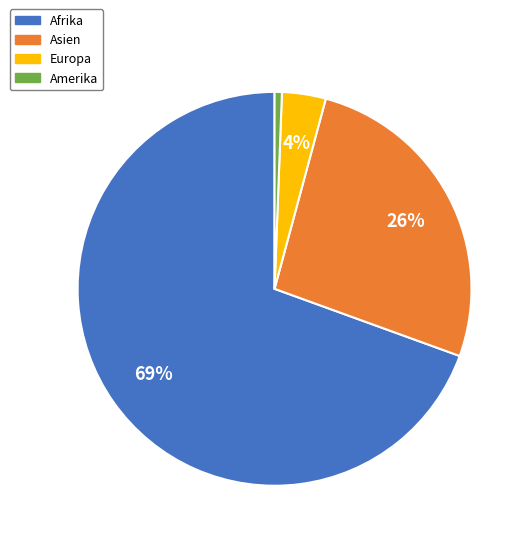

True or false: Europa accounts for 4% of the total.

True